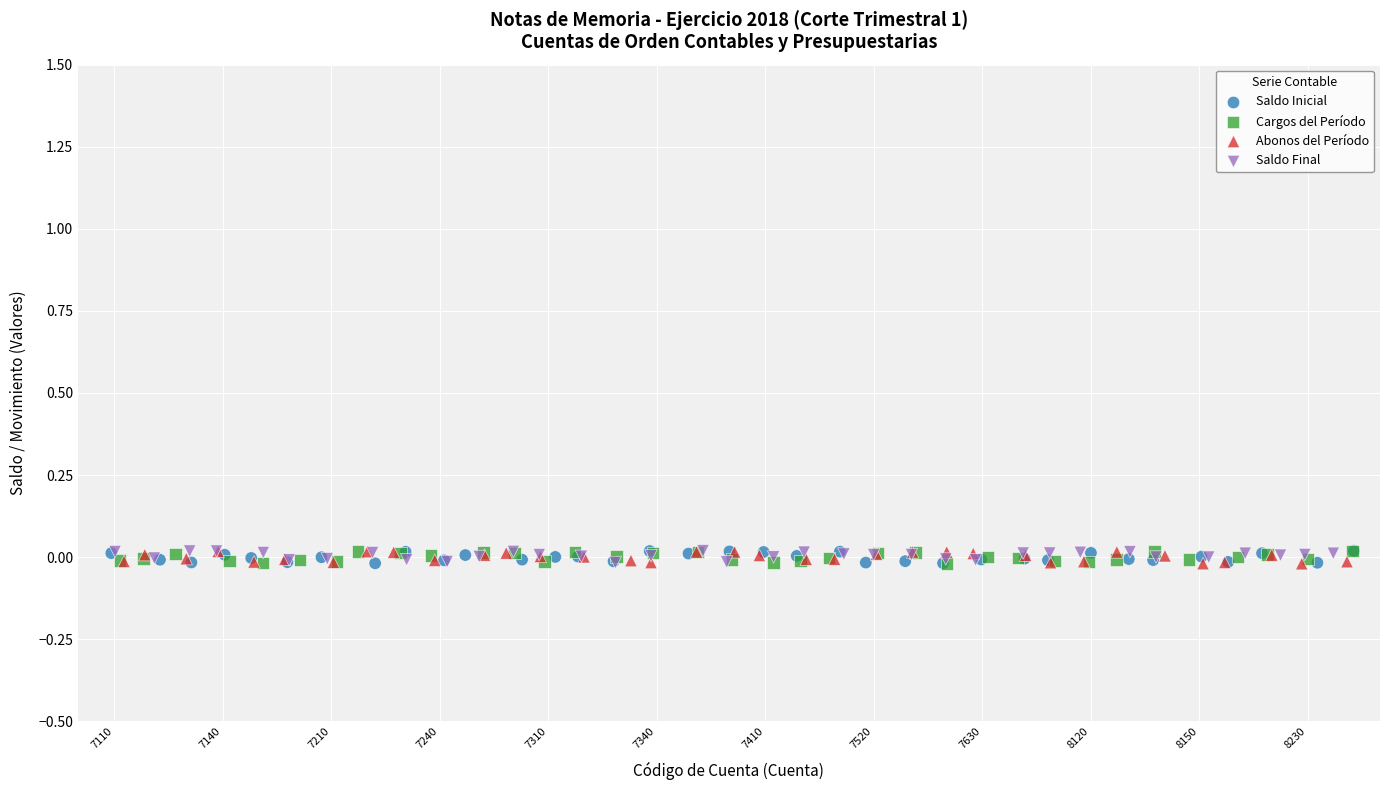

What are all the series names shown in the legend?

Saldo Inicial, Cargos del Período, Abonos del Período, Saldo Final